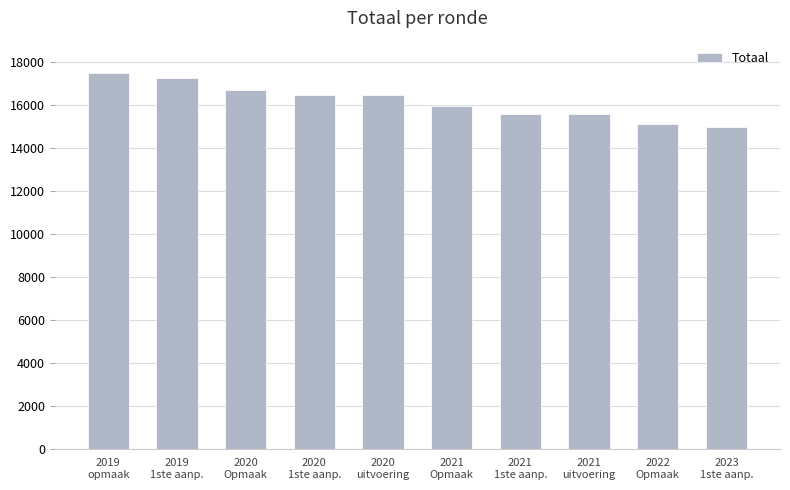

What is the difference between the values at 2020
1ste aanp. and 2019
opmaak?

1013